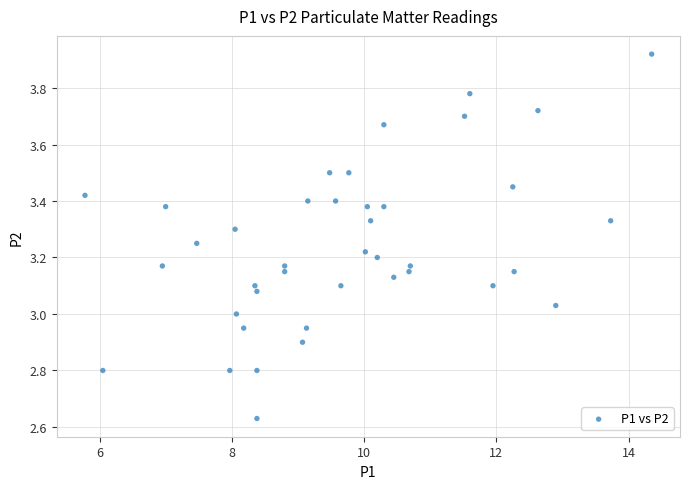

What is the range of X values (max minus min)?

8.6